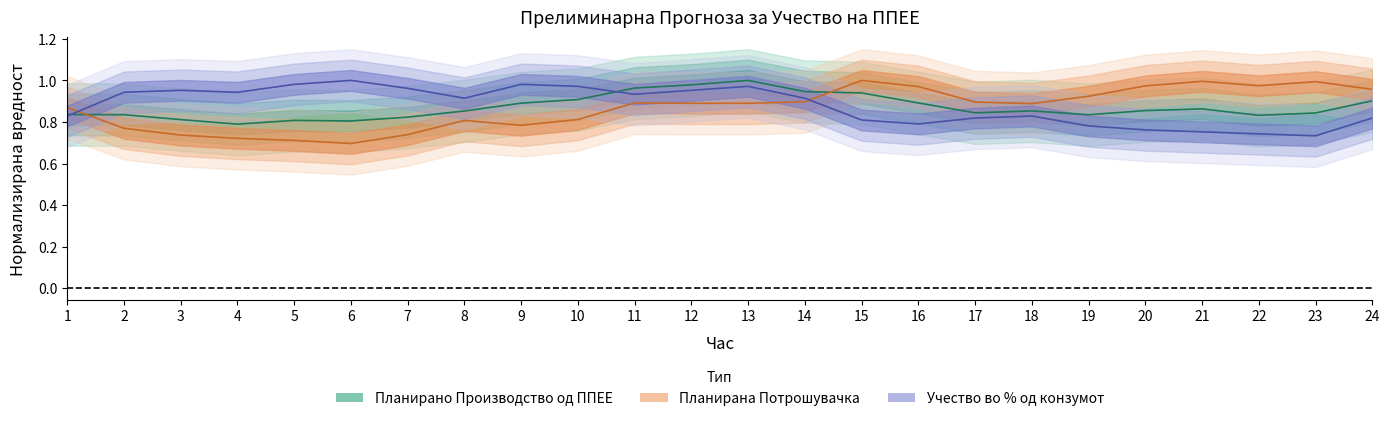

Between 7 and 9, which series saw the biggest shift?

Планирано Производство од ППЕЕ